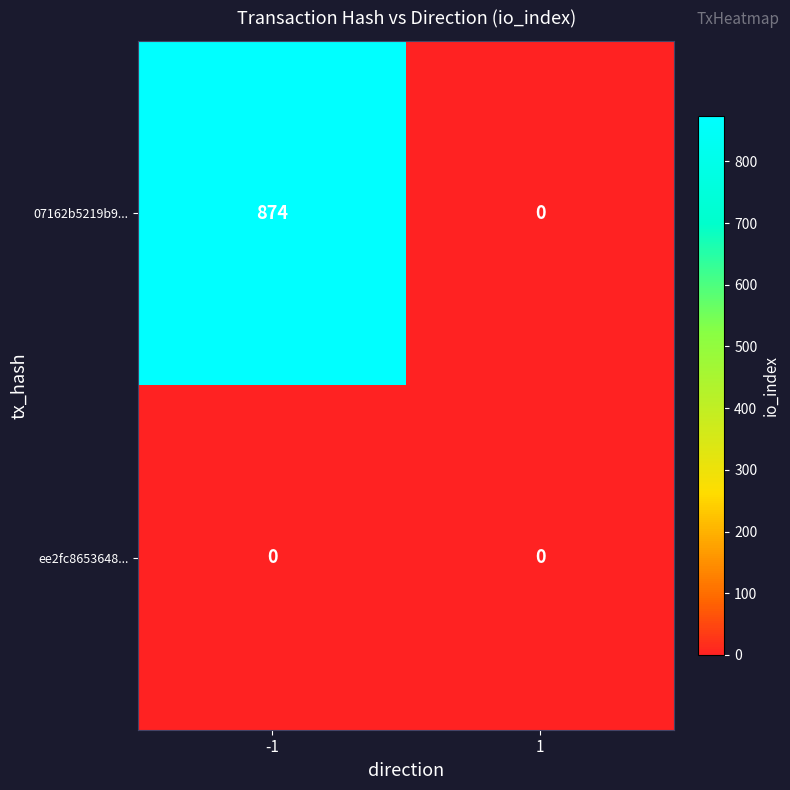

Which series has the largest total across all categories?

07162b5219b9...